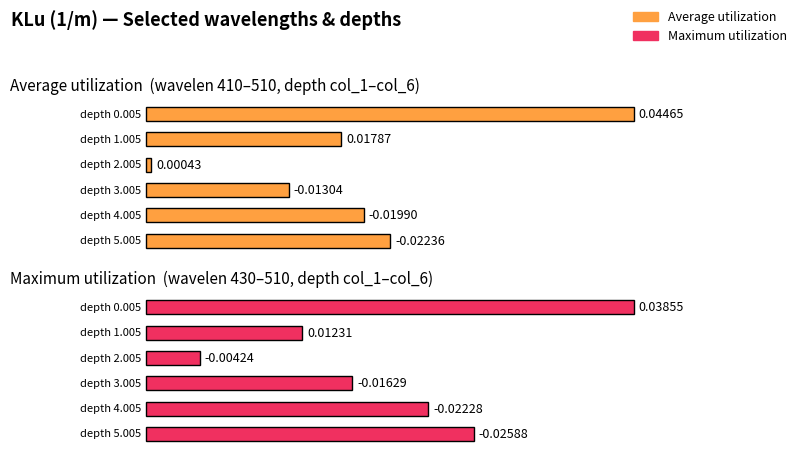

Which series has the widest spread of values?

Average utilization